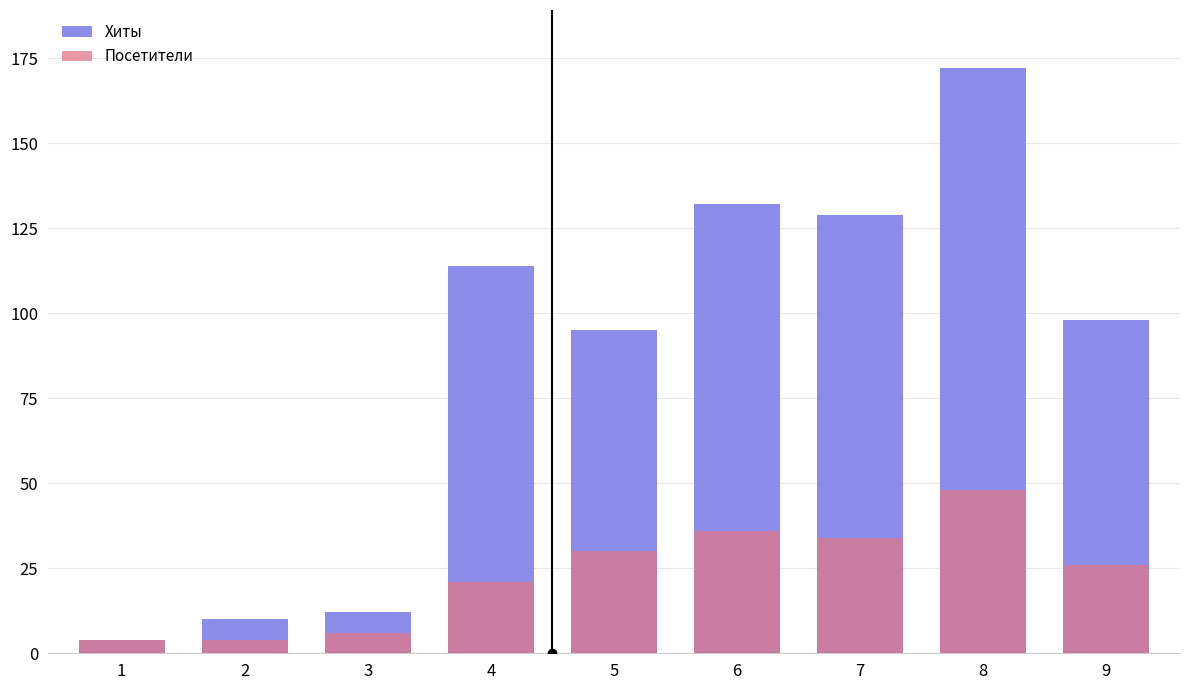

Which series has the widest spread of values?

Хиты